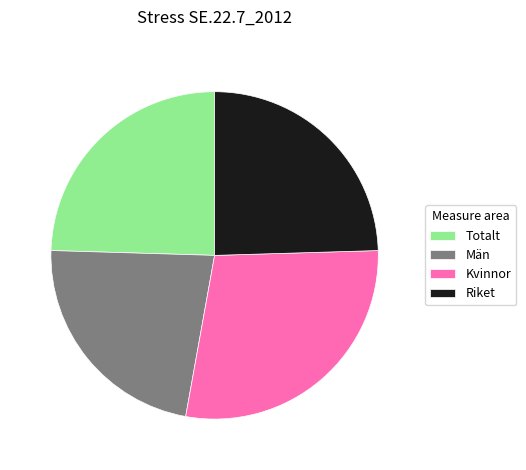

Approximately how many times larger is the value at Totalt compared to Riket?

1.0